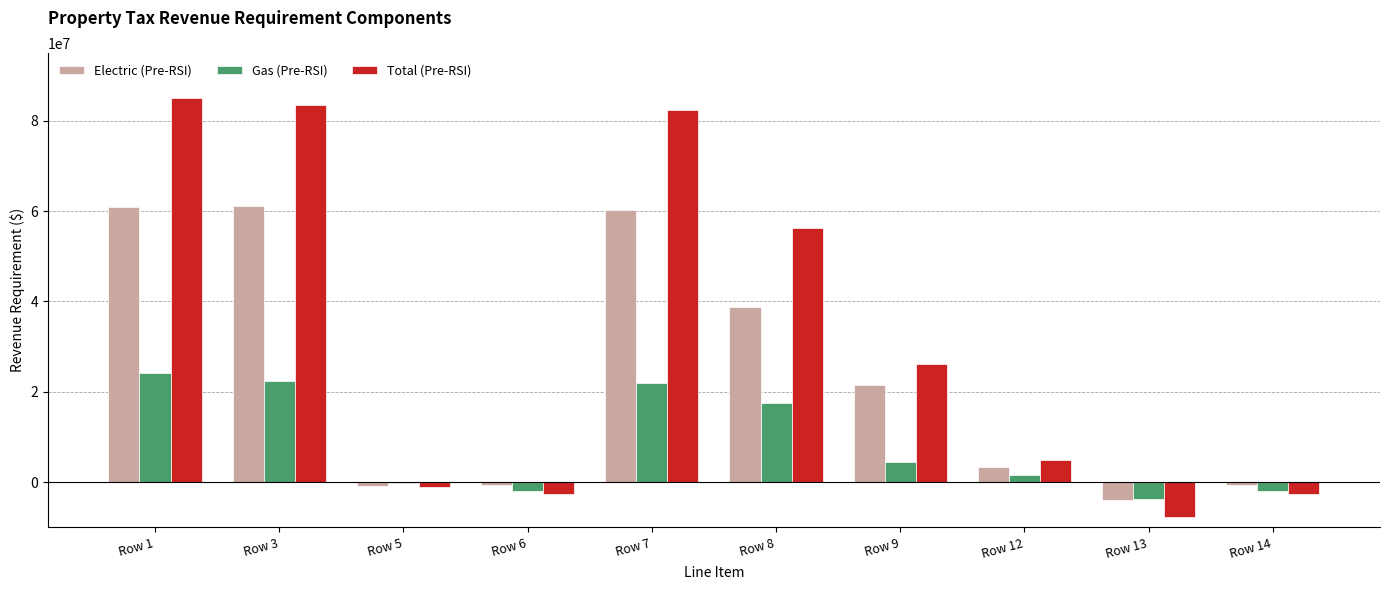

Between Row 1 and Row 8, which series saw the biggest shift?

Total (Pre-RSI)